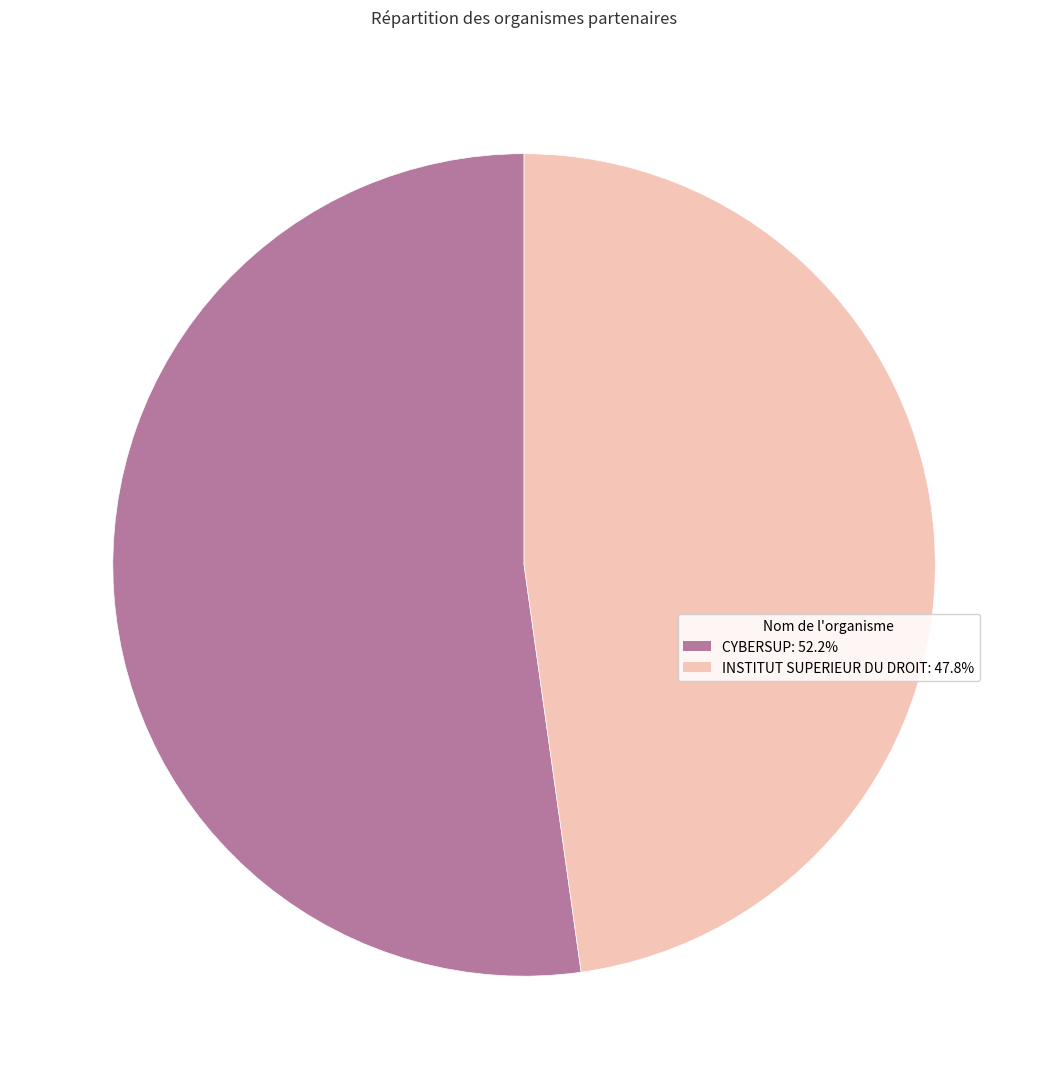

Between INSTITUT SUPERIEUR DU DROIT and CYBERSUP, which is larger?

CYBERSUP